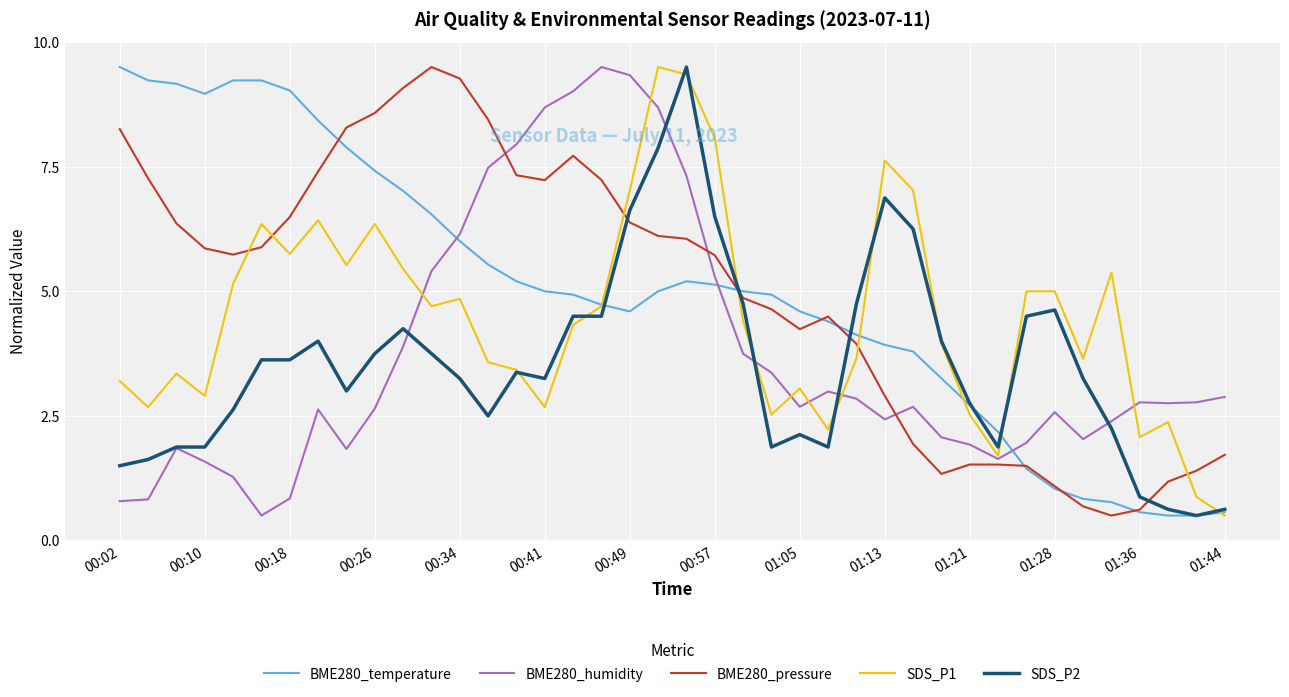

True or false: BME280_humidity and BME280_temperature cross at least once.

True